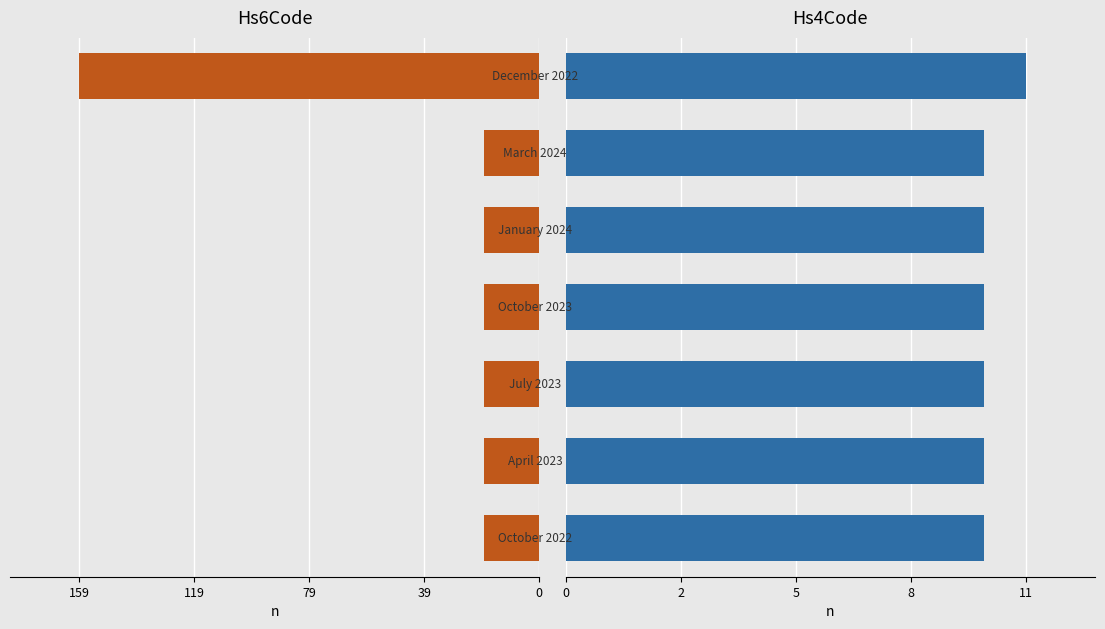

Are the bars horizontal?

Yes